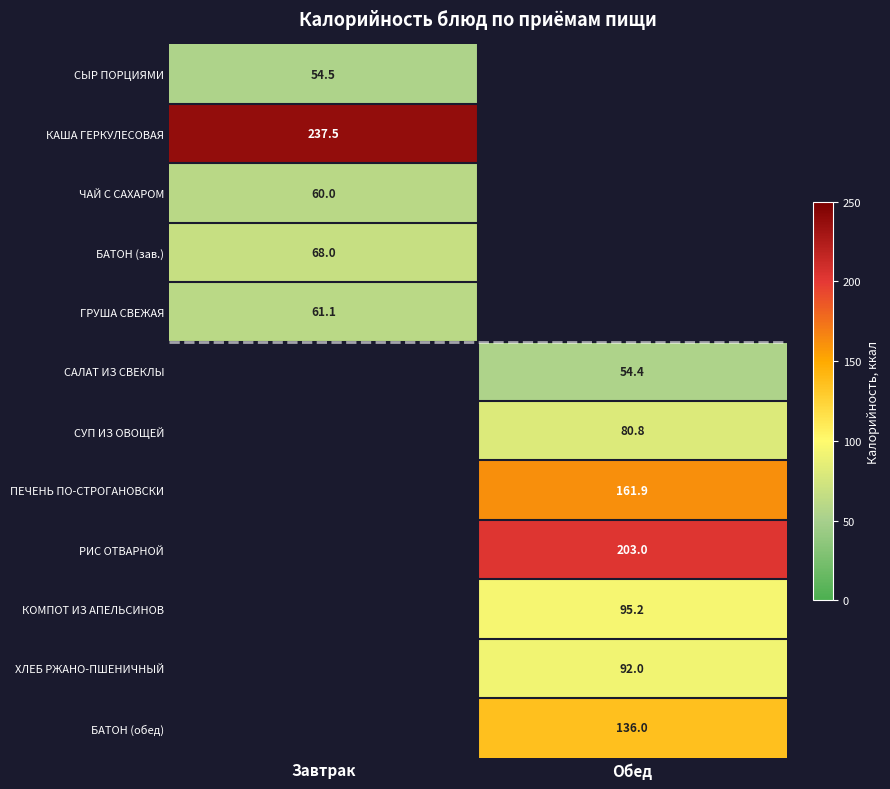

Is the value of САЛАТ ИЗ СВЕКЛЫ at Обед greater than the value of РИС ОТВАРНОЙ at Обед?

No